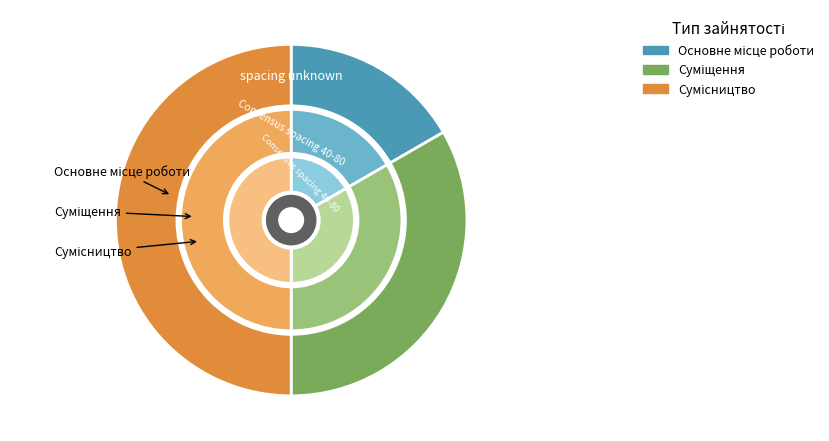

To the nearest percent, what is the difference between the Основне місце роботи and Суміщення slice percentages?

17%